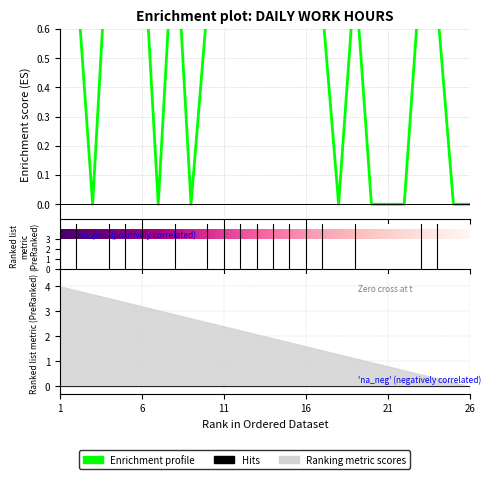

Is this an area chart (filled region under the line)?

No